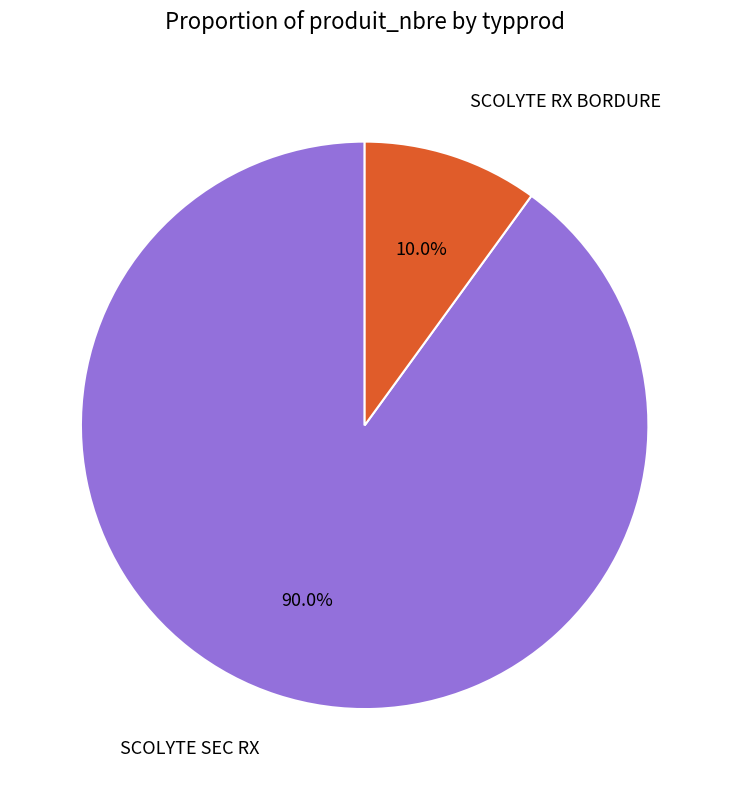

How many slices are in this pie chart?

2